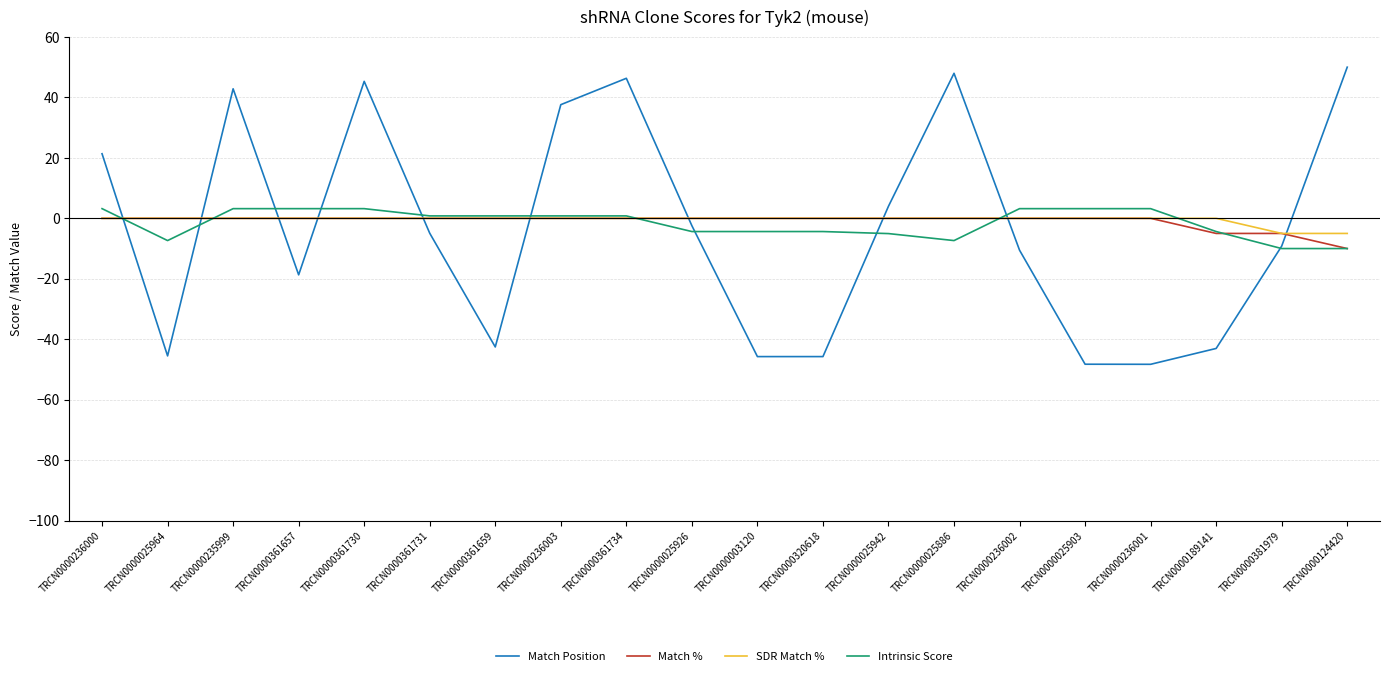

True or false: SDR Match % and Intrinsic Score intersect in this chart.

True